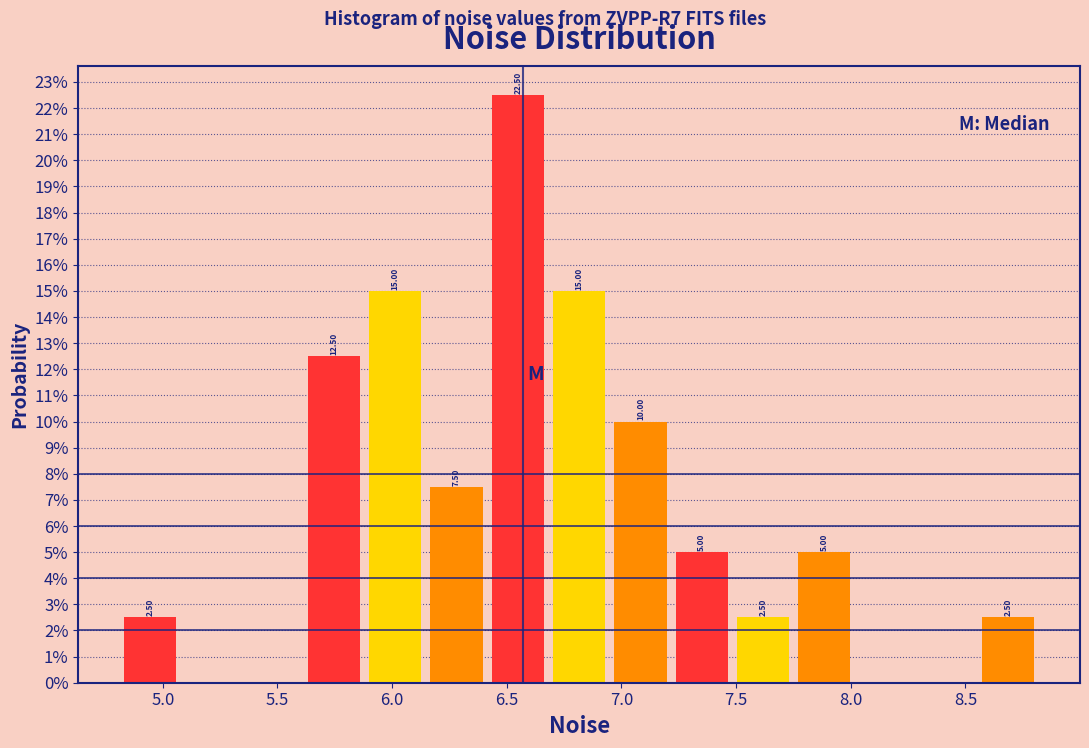

Which range on the x-axis has the tallest bar?

6.40 to 6.70